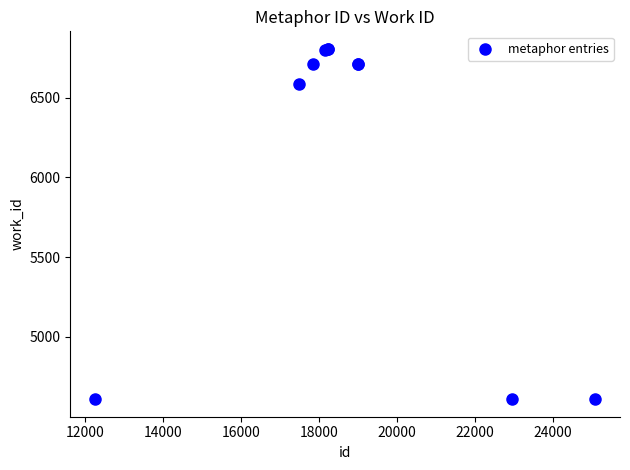

What Y value in the scatter plot is closest to 5708?

6587